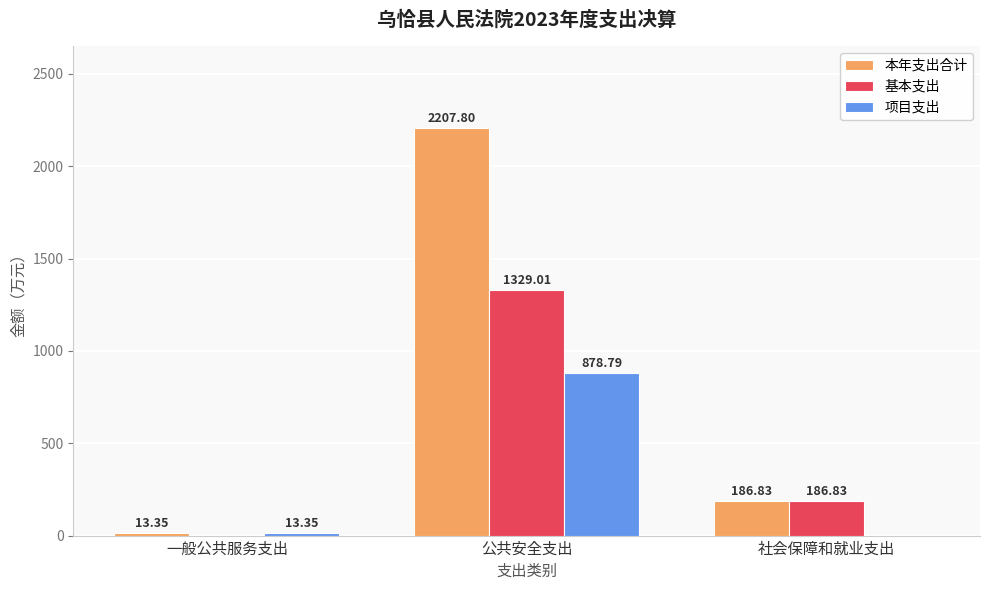

What is the approximate value of 本年支出合计 at 社会保障和就业支出?

186.8